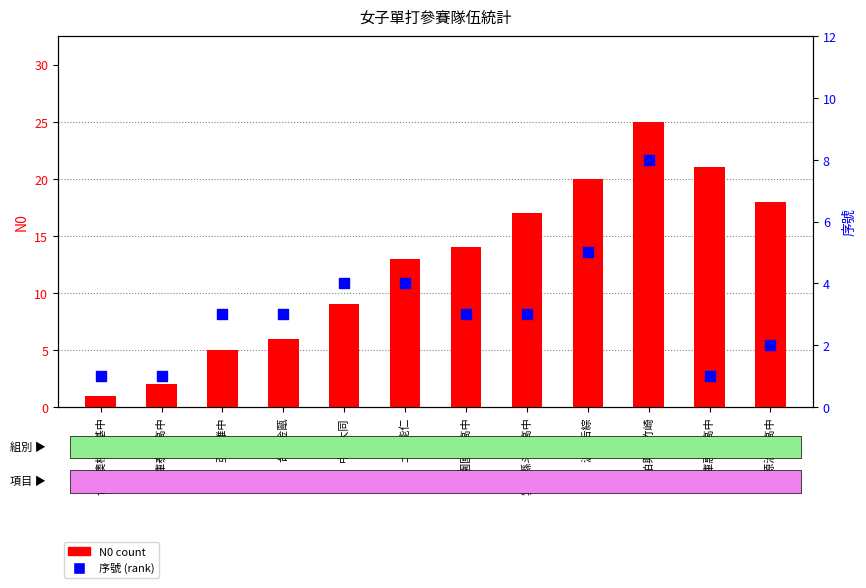

What is the total value across all series at 亞柏雄中?

8